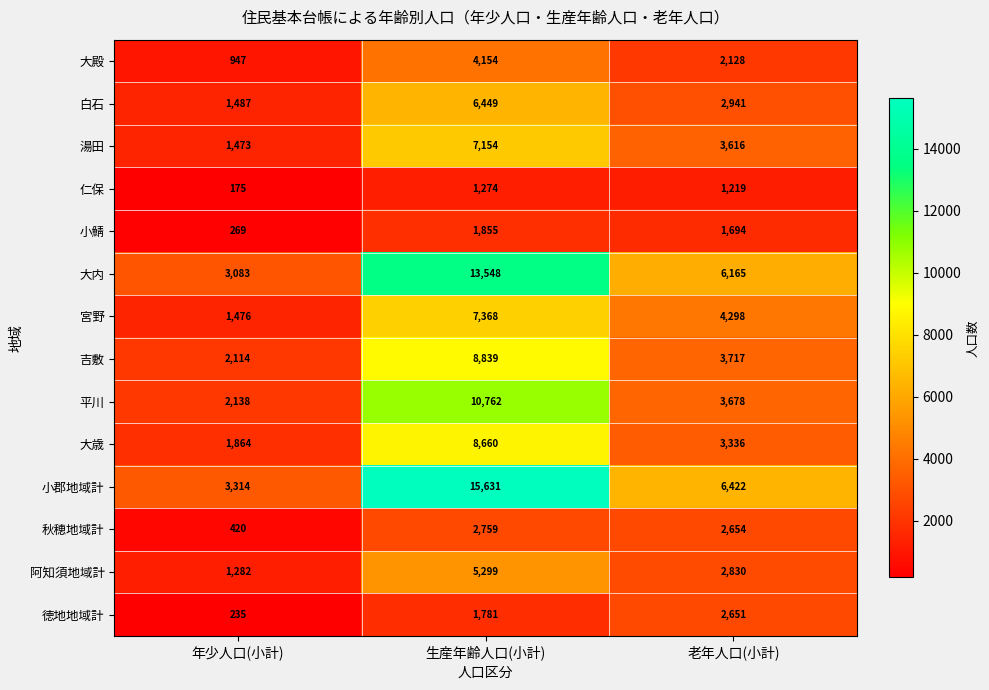

Which series has the largest range (max minus min)?

小郡地域計